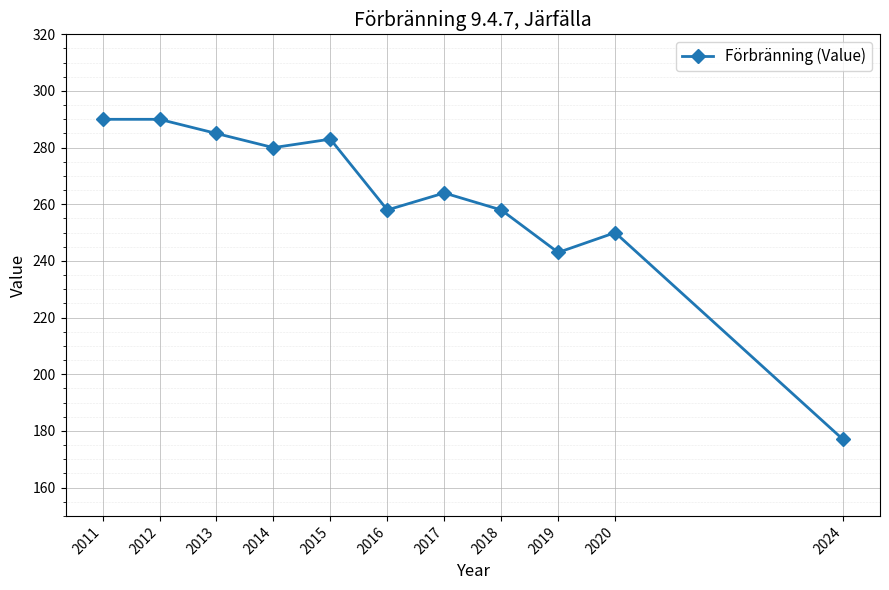

Where does the data first go above 264?

2011